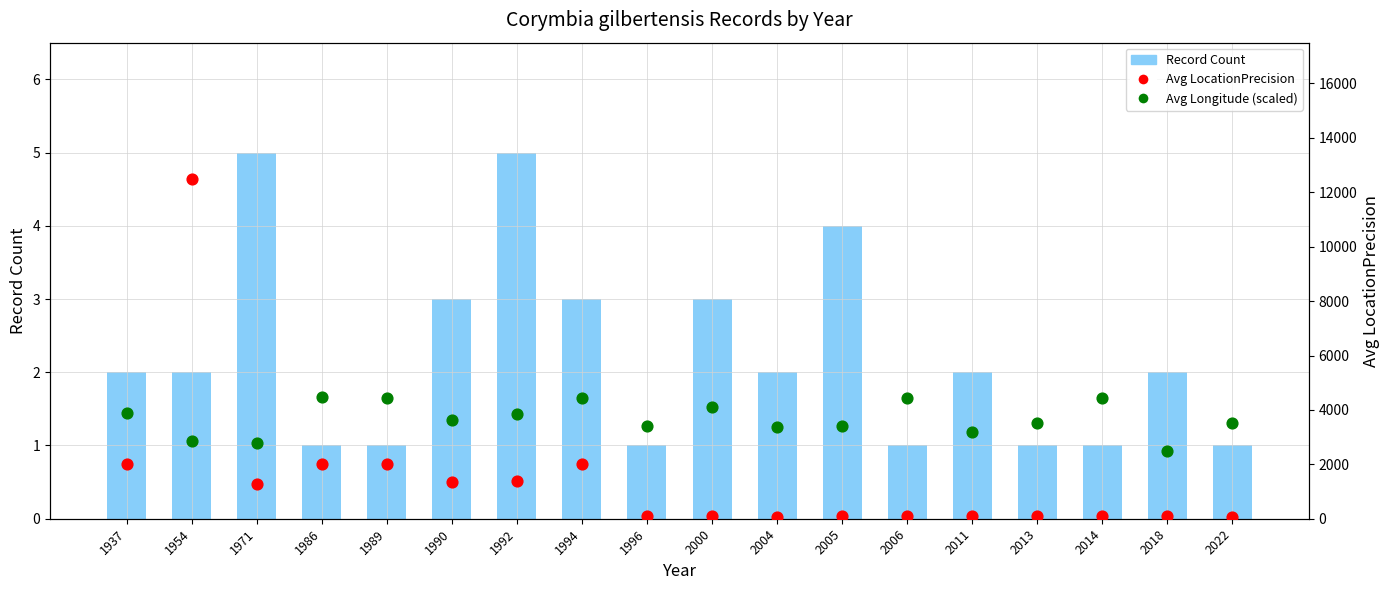

Is the value of Avg LocationPrecision at 2022 greater than the value of Record Count at 2011?

Yes